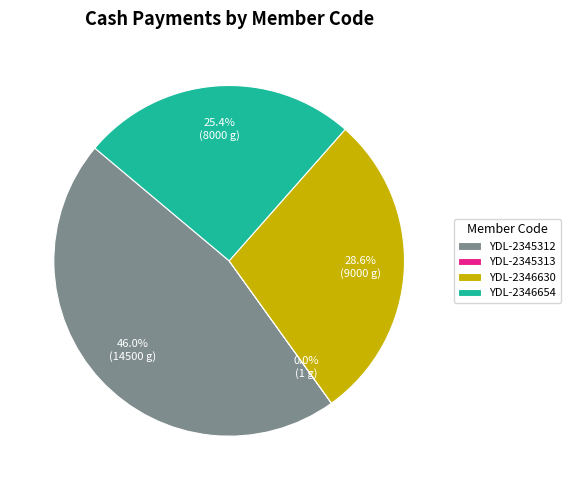

Which category has the biggest portion of the pie?

YDL-2345312